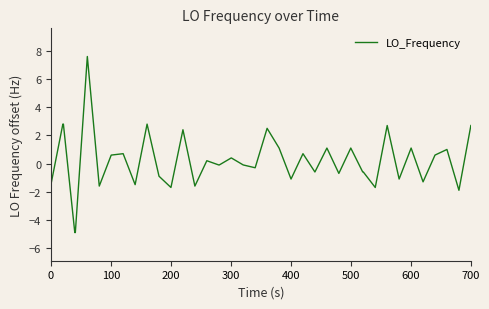

What is the smallest value displayed?

-4.9